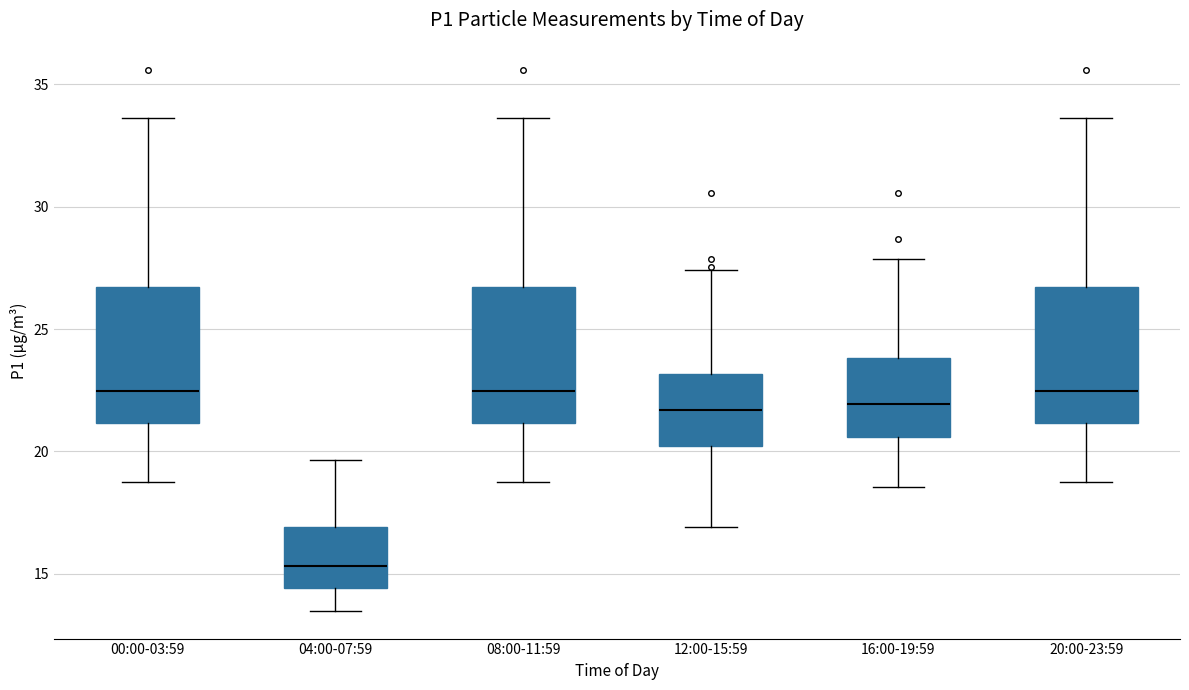

Reading left to right, transcribe this box plot: for each box, give where its median line is, the range the box spans, and where its two whiskers end, as read against the y-axis. The values are not printed on the chart, so give them approximately, as read against the axis.

00:00-03:59: median 22.5, box 21.0 to 26.5, whiskers 19.0 to 33.5
04:00-07:59: median 15.5, box 14.5 to 17.0, whiskers 13.5 to 19.5
08:00-11:59: median 22.5, box 21.0 to 26.5, whiskers 19.0 to 33.5
12:00-15:59: median 21.5, box 20.0 to 23.0, whiskers 17.0 to 27.5
16:00-19:59: median 22.0, box 20.5 to 24.0, whiskers 18.5 to 28.0
20:00-23:59: median 22.5, box 21.0 to 26.5, whiskers 19.0 to 33.5